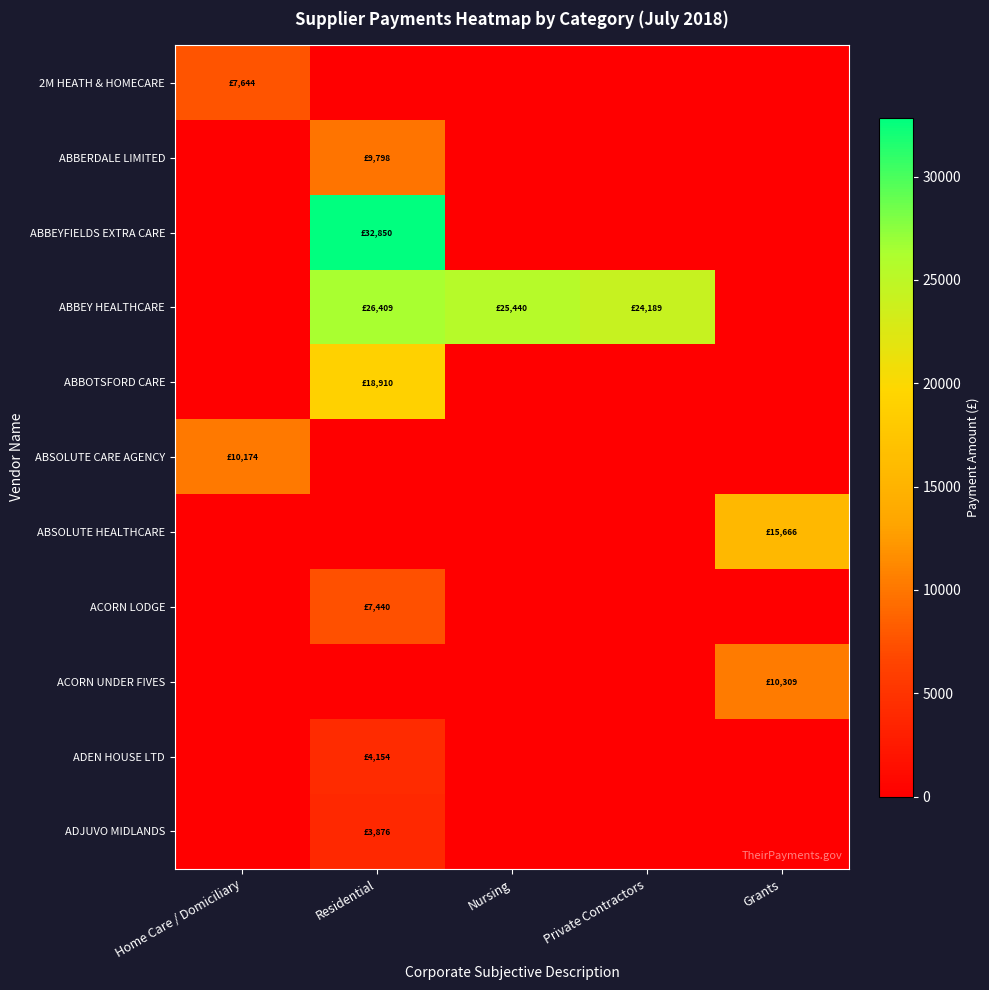

How many series are shown in this chart?

11